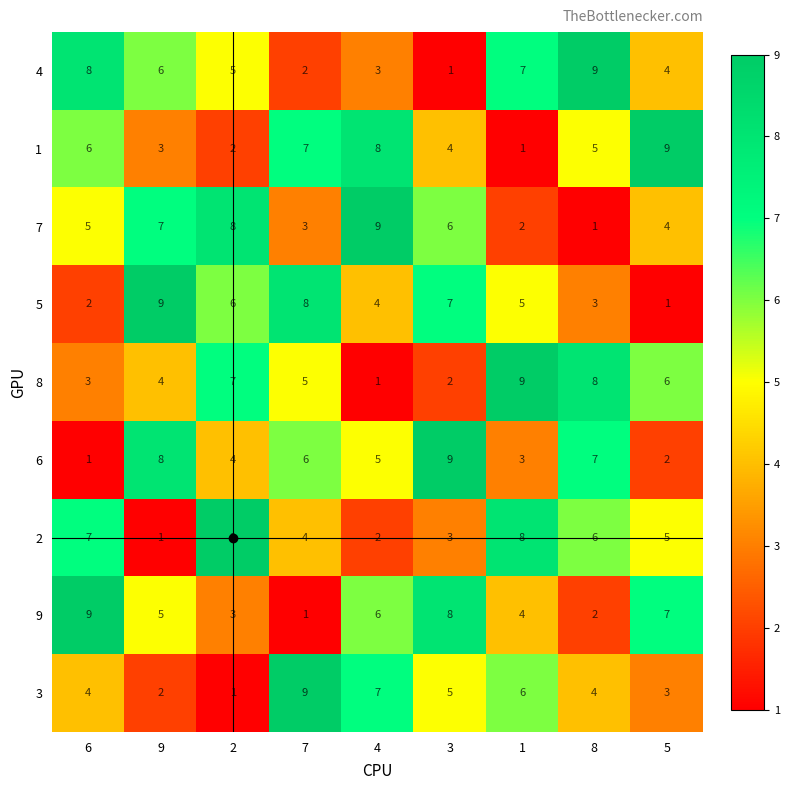

What is the total value across all series at 5?

41